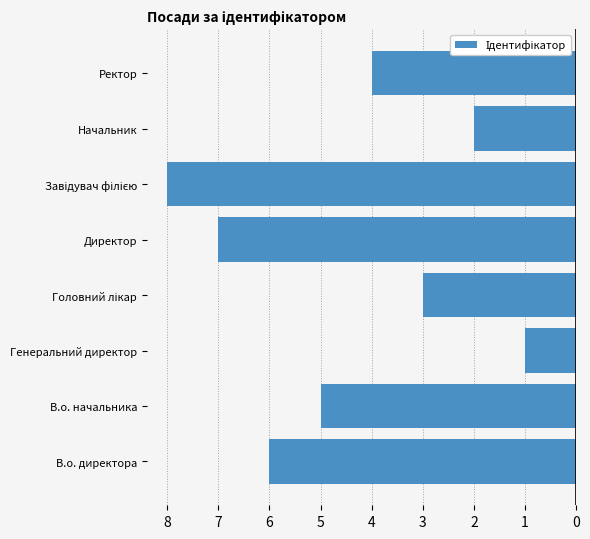

Does the chart contain any negative values?

Yes